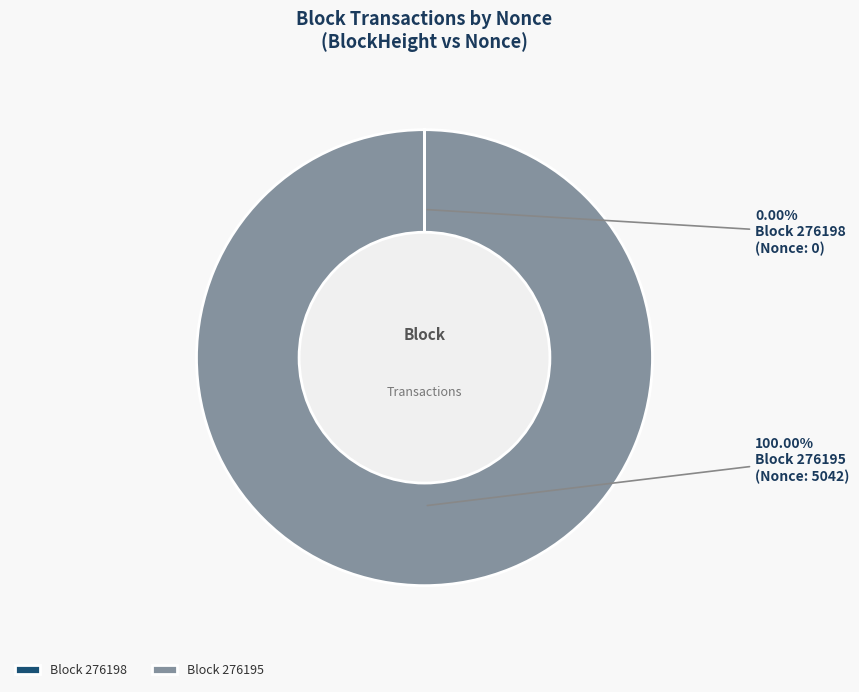

Which category accounts for the majority?

Block 276195